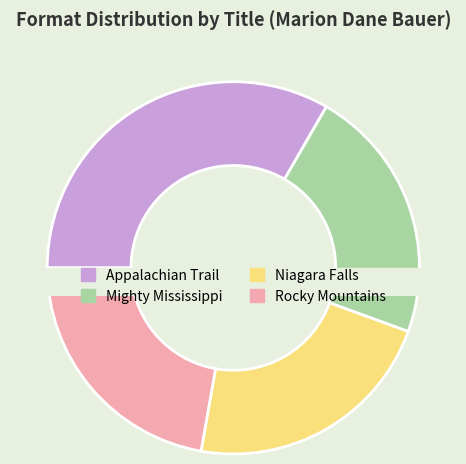

Is there any slice that represents more than half of the pie?

No